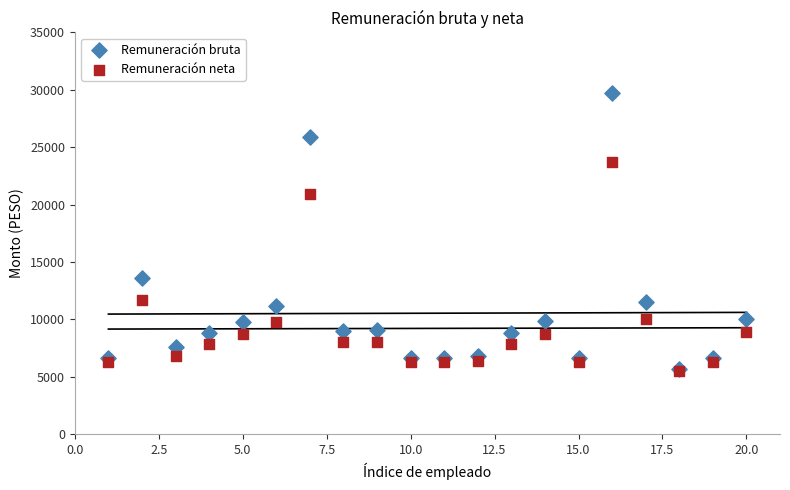

What are all the series names shown in the legend?

Remuneración bruta, Remuneración neta